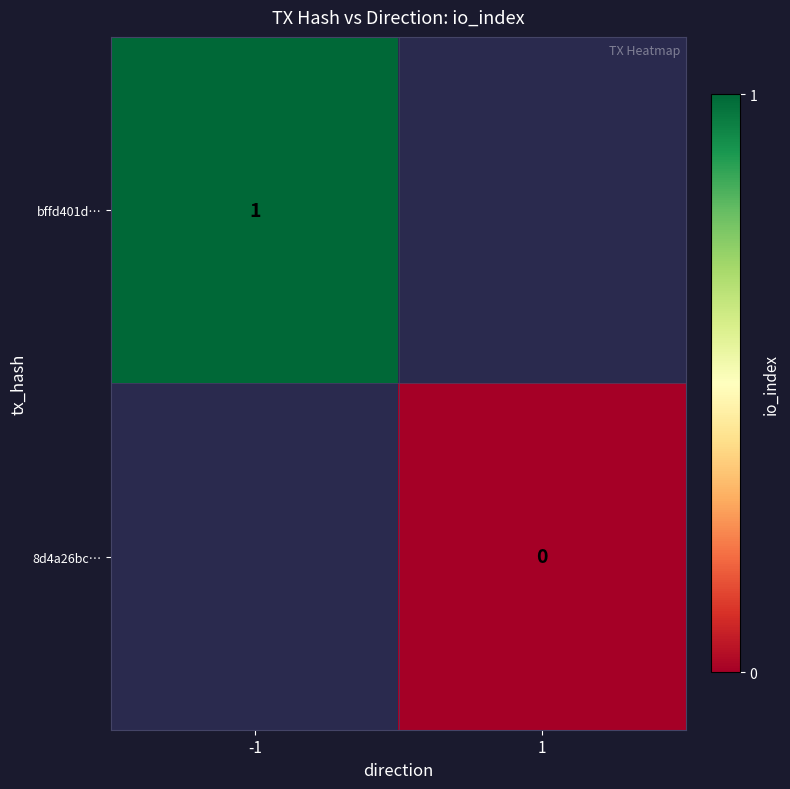

The value of bffd401d… at -1 is 1. True or false?

True